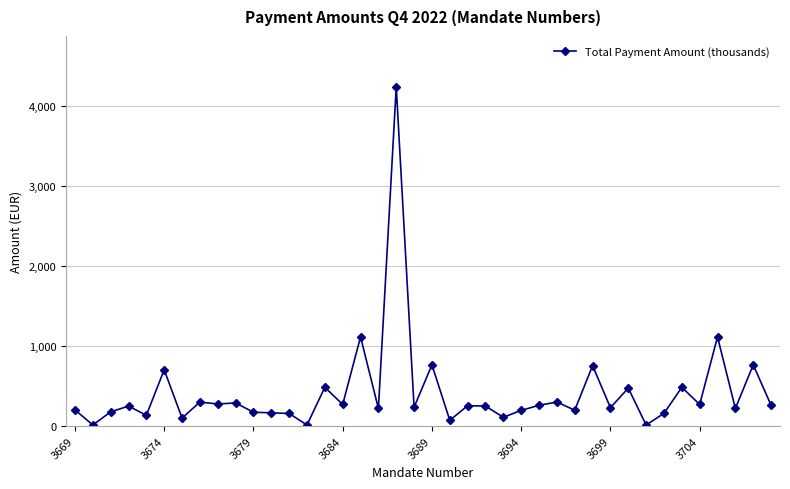

True or false: there are more than 2 points higher than both neighbors.

True